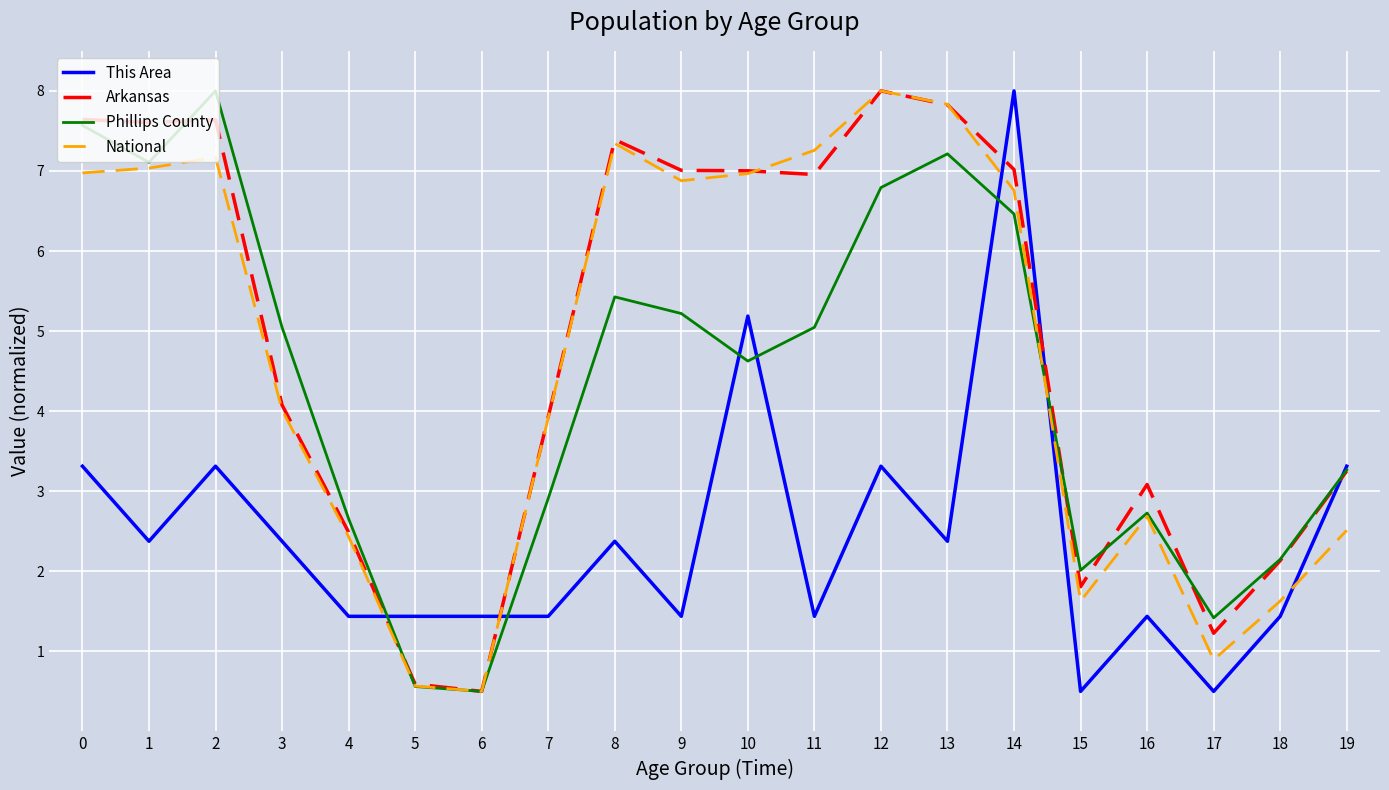

At which label does This Area reach its peak?

14